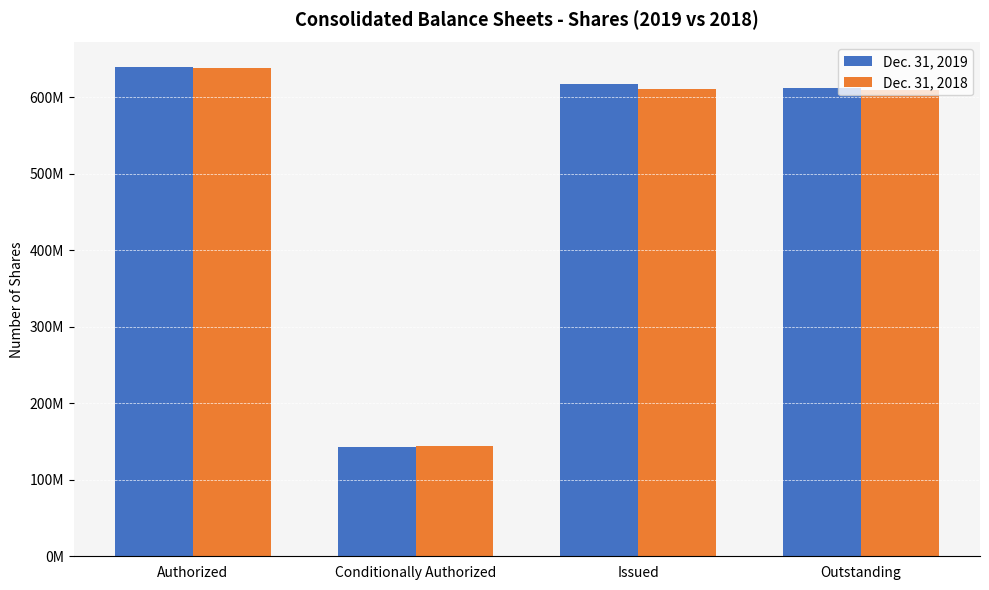

What are all the series names shown in the legend?

Dec. 31, 2019, Dec. 31, 2018